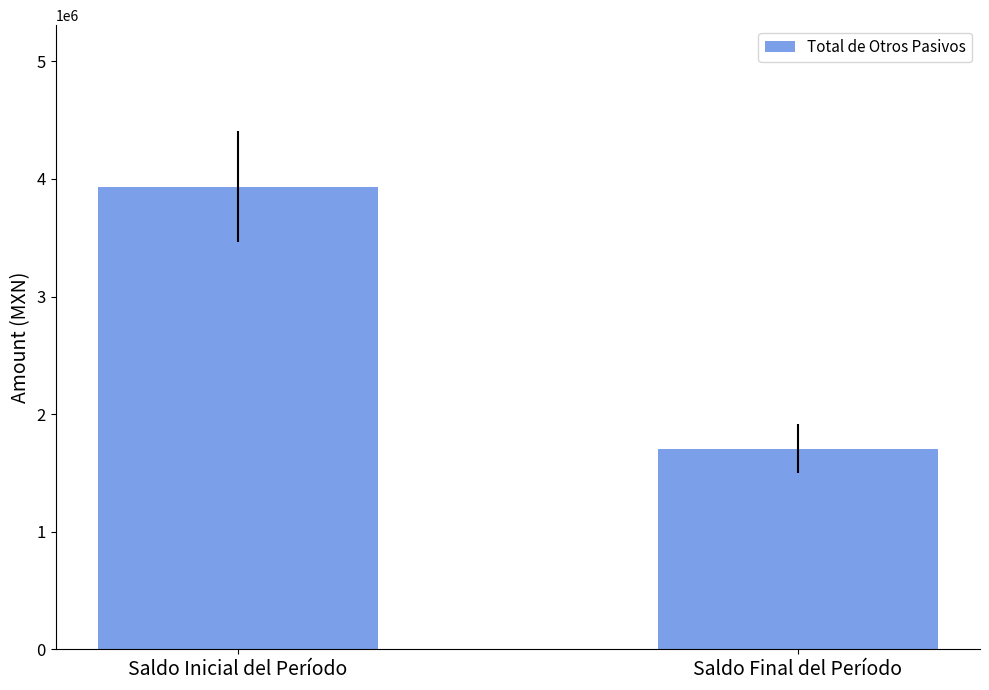

What is the value of the 1st bar from the left?

3931847.2